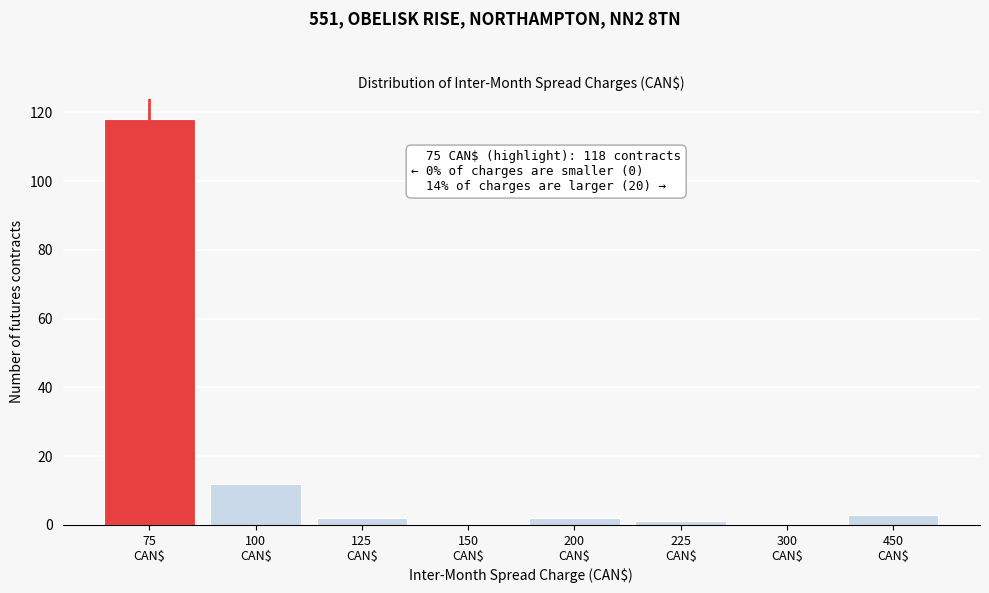

What is the sum of all values?

138